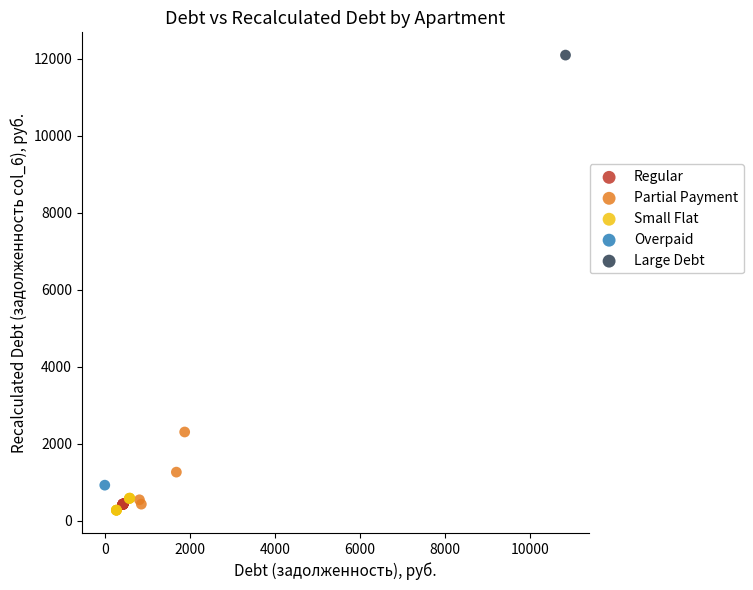

What are all the series names shown in the legend?

Regular, Partial Payment, Small Flat, Overpaid, Large Debt